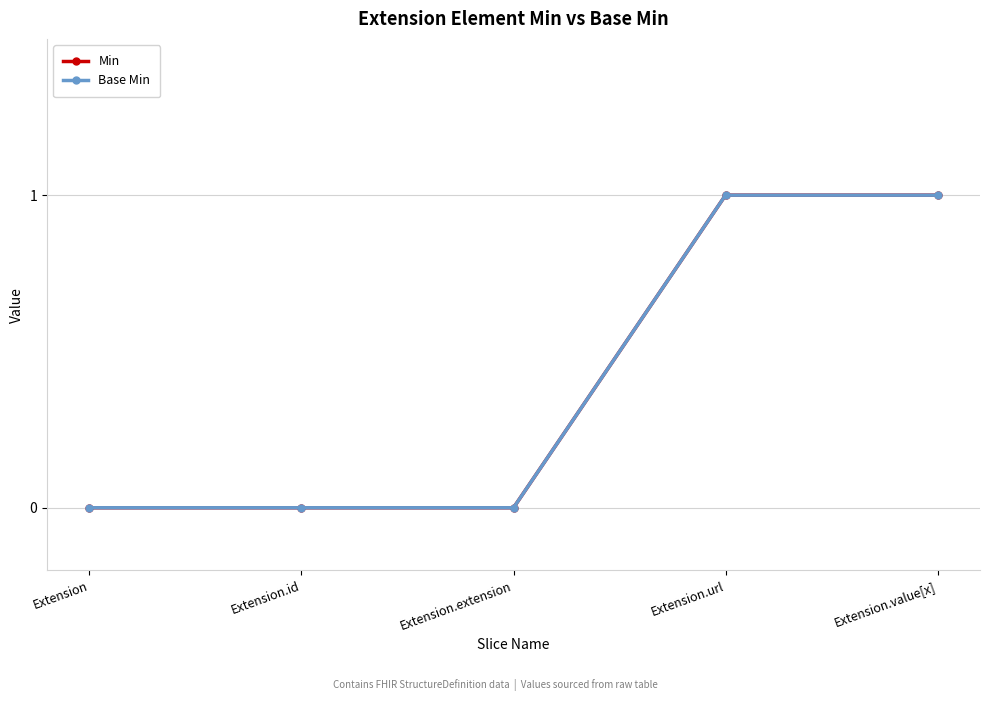

Between Extension.id and Extension.value[x], which is larger?

Extension.value[x]